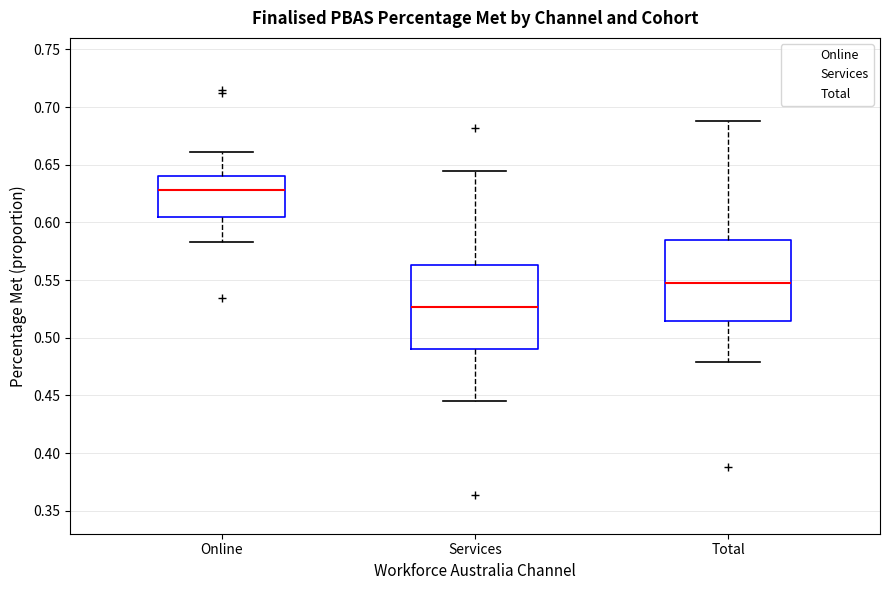

Which box's median line is the highest?

Online